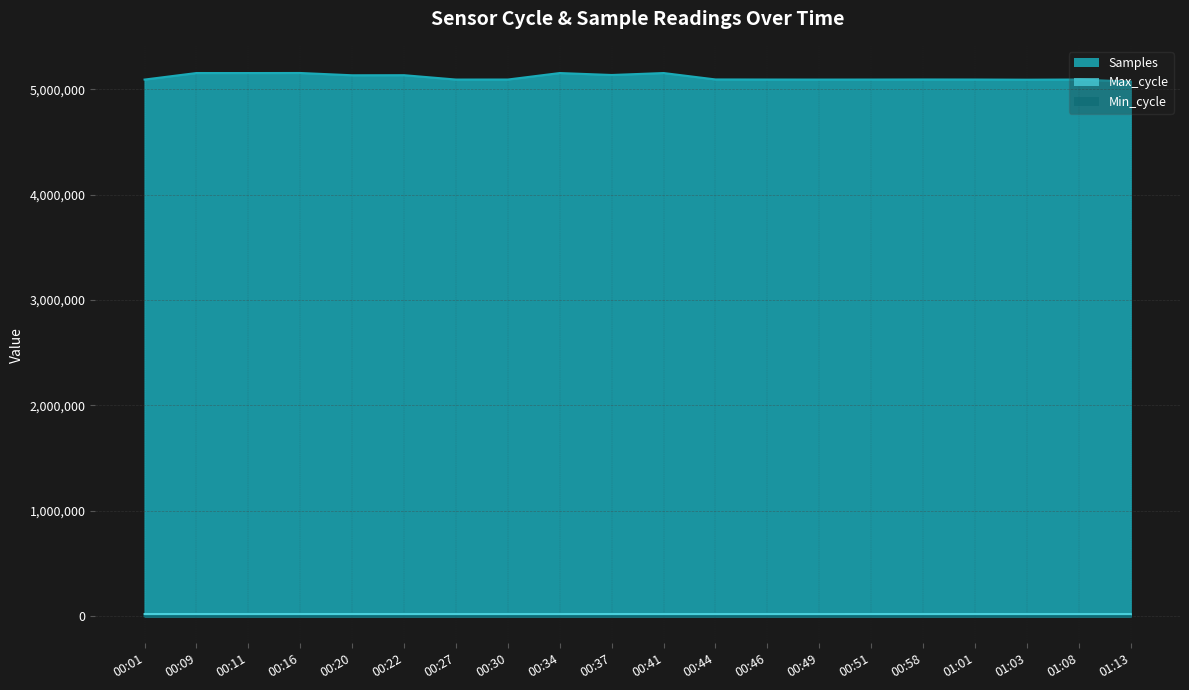

Reading right to left, transcribe all the data shown in this chart.

Samples: 5071642	5091529	5089833	5091388	5091873	5091228	5090965	5091383	5092098	5152956	5134359	5152859	5091424	5091107	5132406	5131656	5153362	5152827	5153047	5090969
Max_cycle: 19917	19916	20014	20342	19923	20361	19909	19955	19912	19911	20383	20010	19913	20003	19919	20339	20385	19950	20359	20288
Min_cycle: 28	27	28	28	27	28	28	28	28	27	27	27	28	27	28	27	27	27	27	28